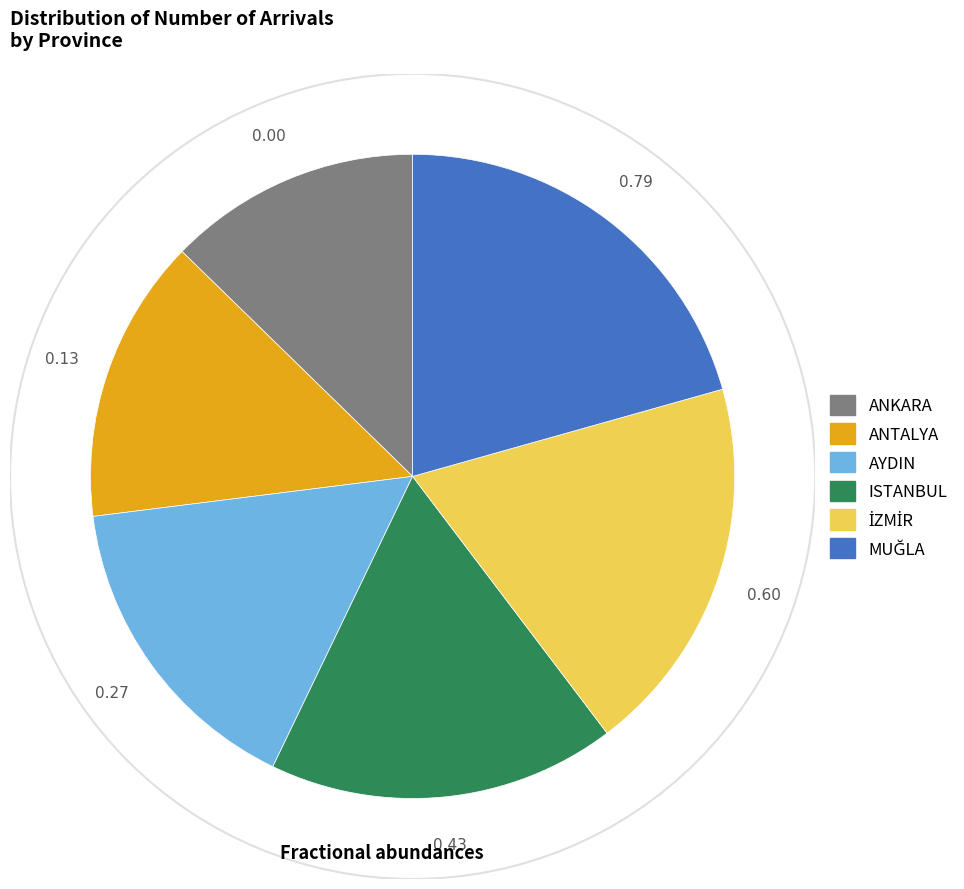

Which slice is the smallest?

ANKARA